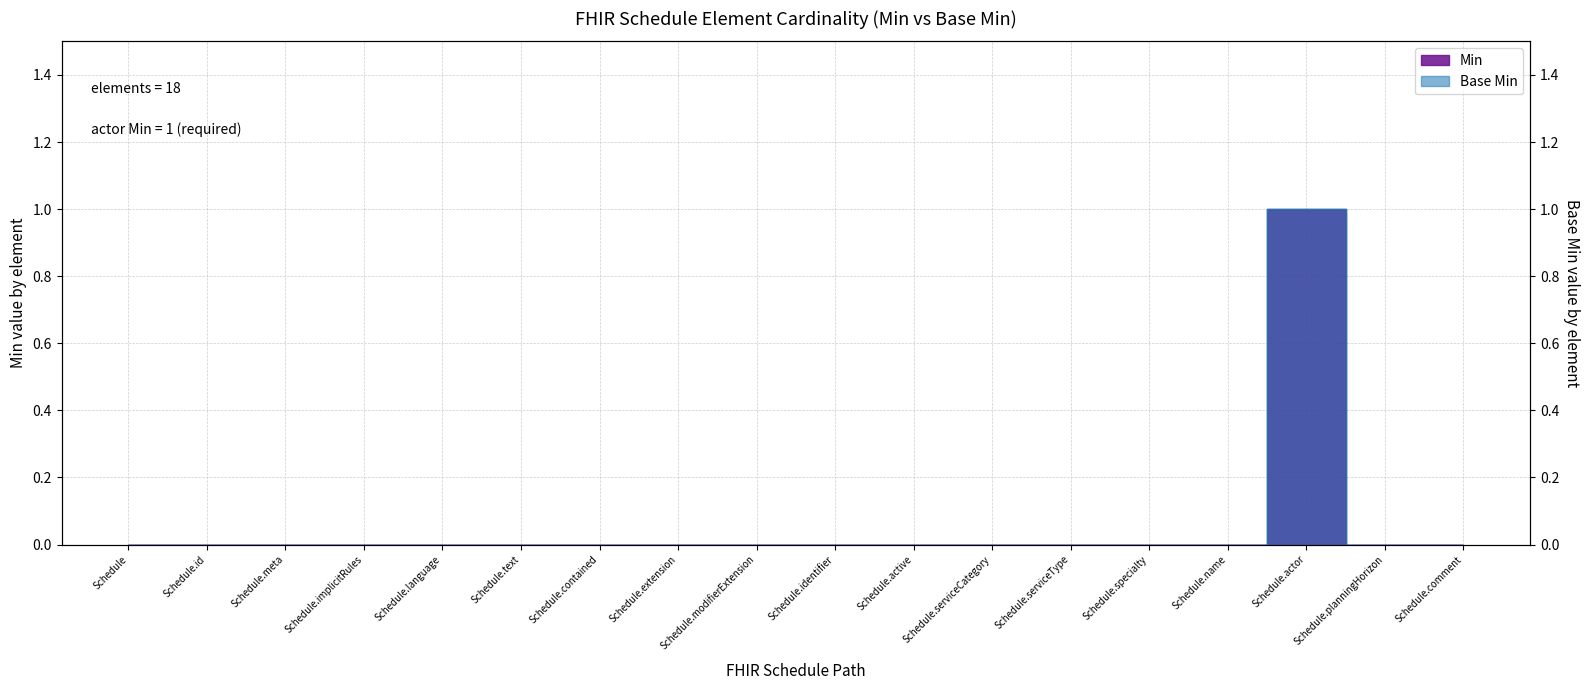

How many lines are shown in the chart?

2